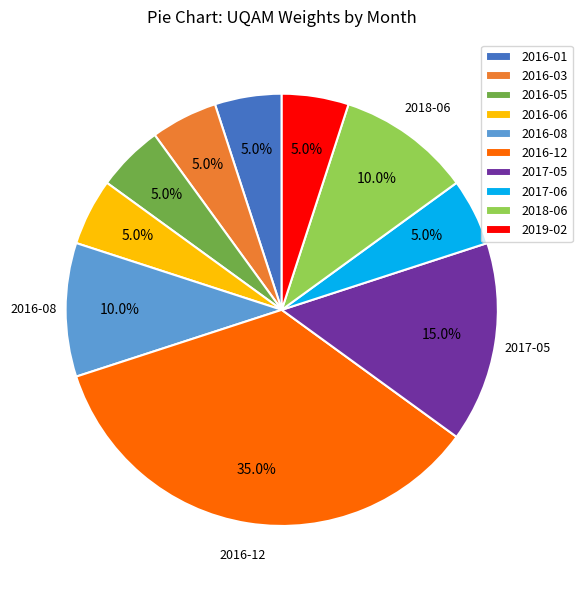

To the nearest percent, what is the difference between the largest and smallest slice percentages?

30%